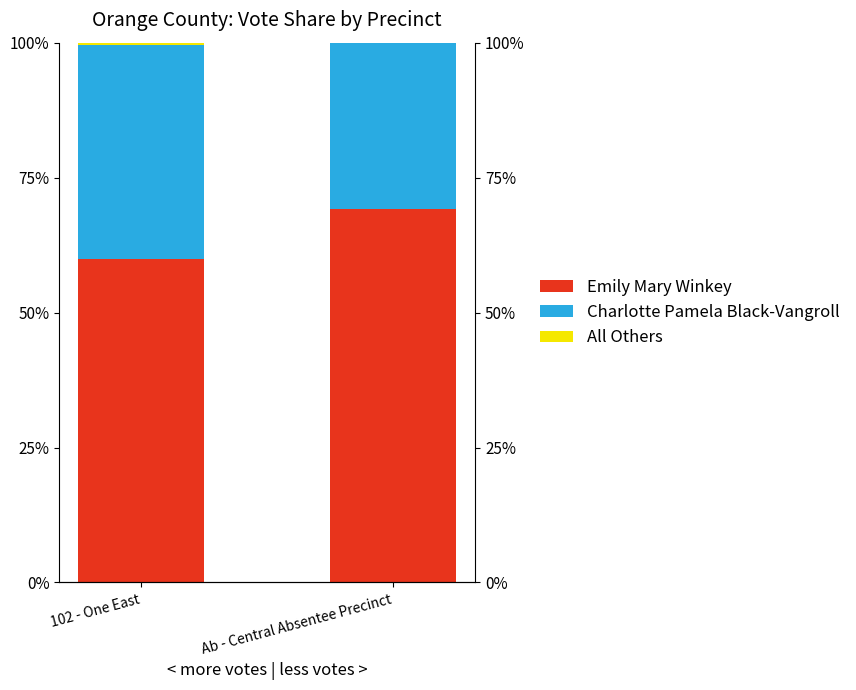

True or false: Emily Mary Winkey has a value of 59.9 at 102 - One East.

True